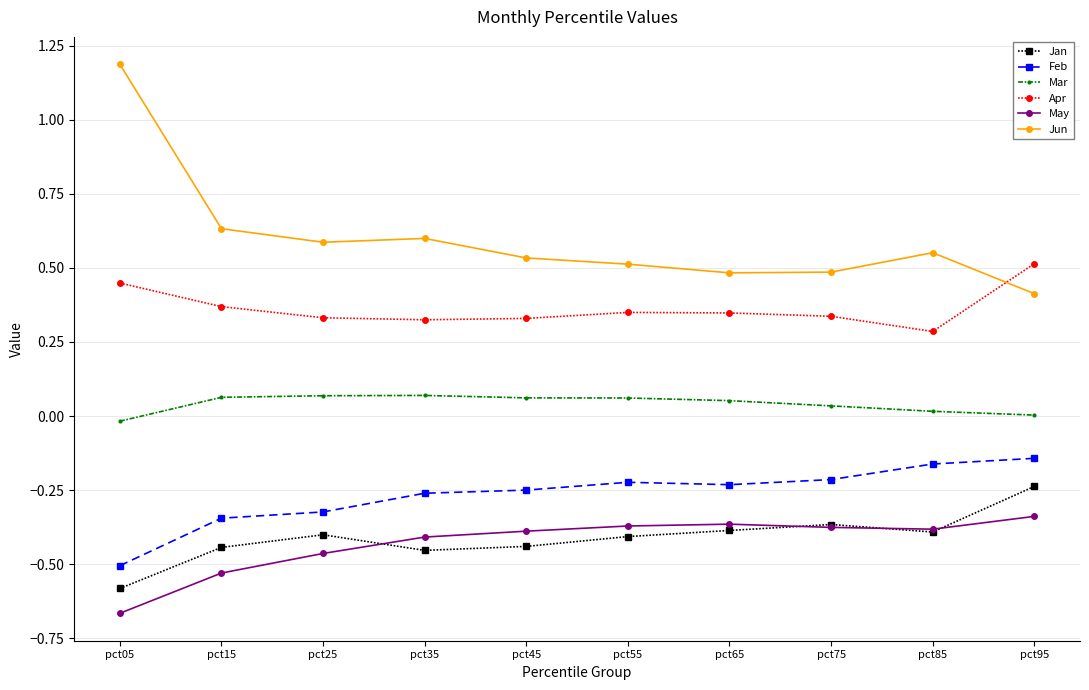

What is the greatest value displayed?

1.2